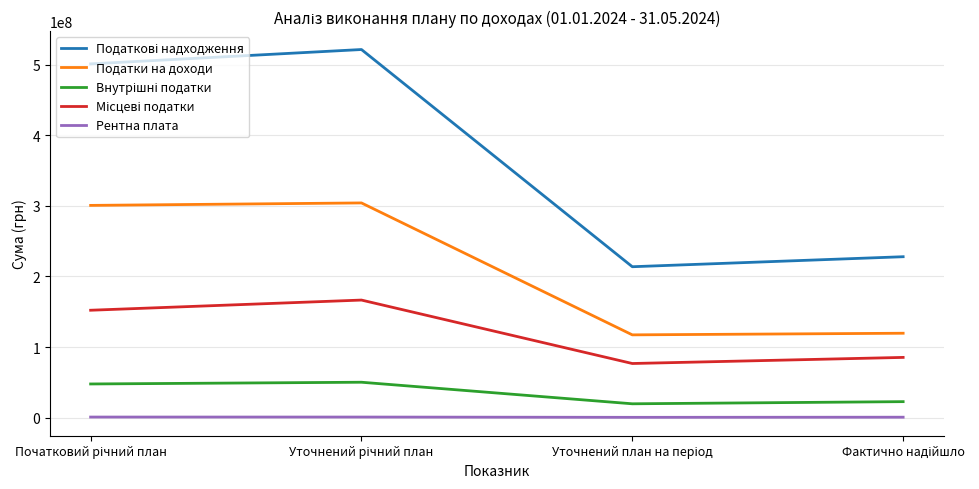

True or false: Рентна плата and Податки на доходи intersect in this chart.

False